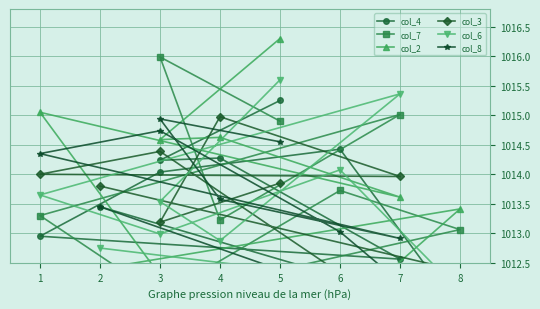

What is the value of the col_8 point at the 8th from the left?

1011.3